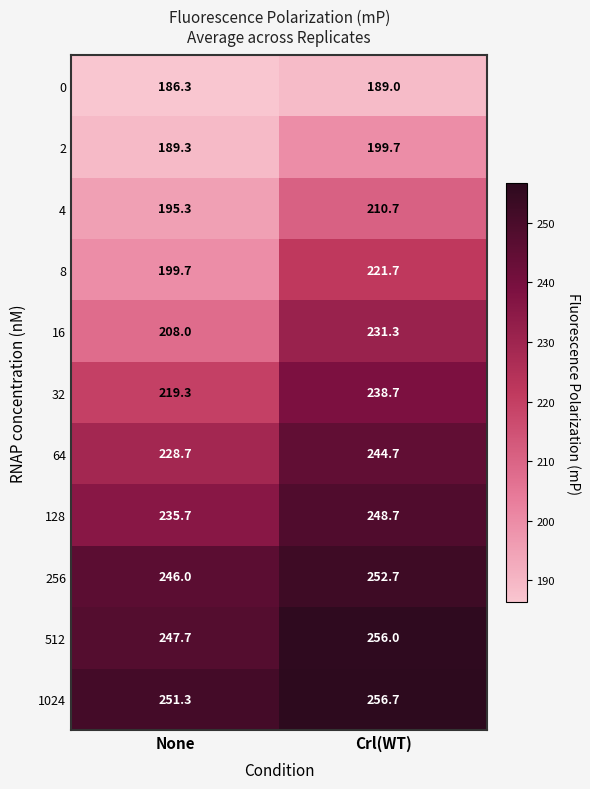

What is the spread (max minus min) of values at None?

65.0